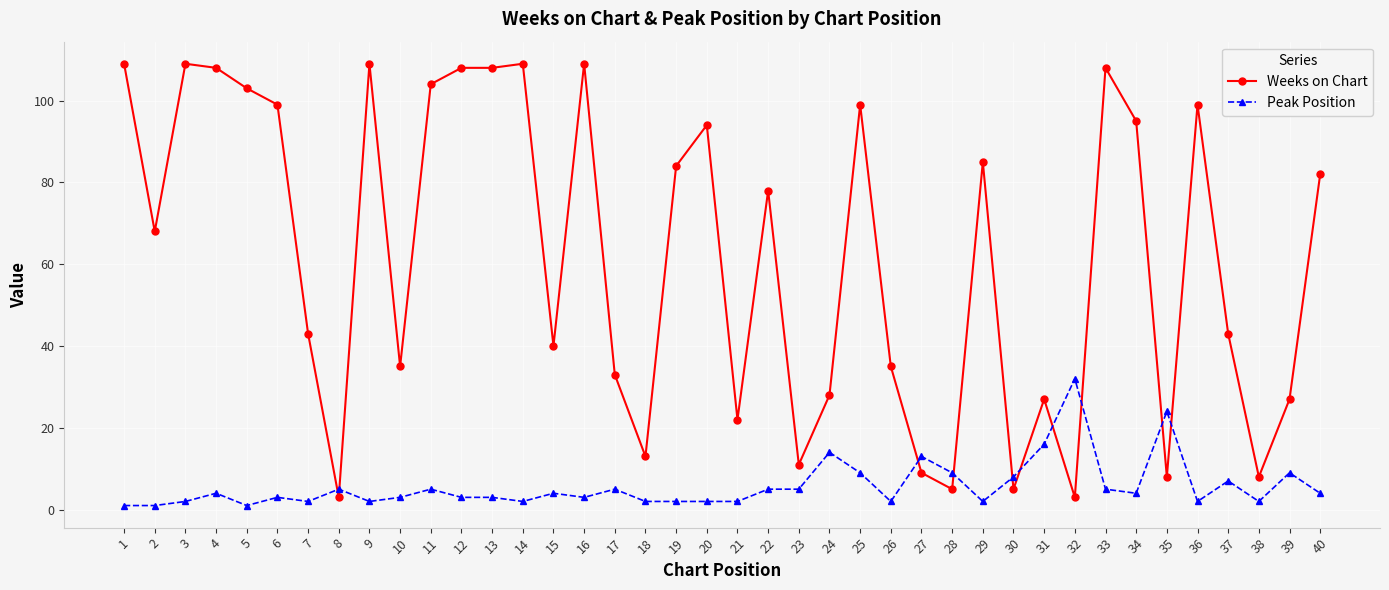

What is the sum of all Peak Position values?

229